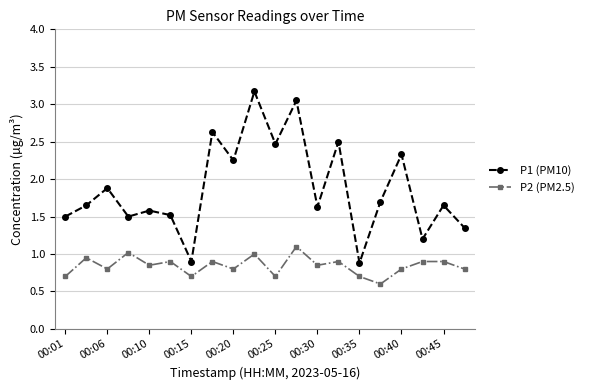

What is the value of the P2 (PM2.5) point at the 1st from the left?

0.7